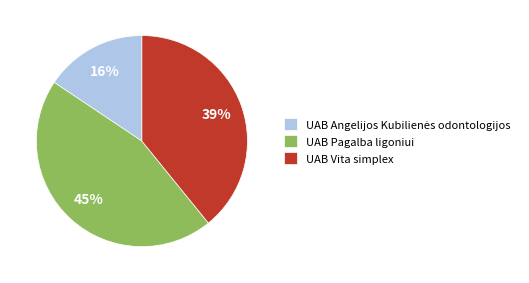

Is the sum of UAB Pagalba ligoniui and UAB Vita simplex greater than half?

Yes